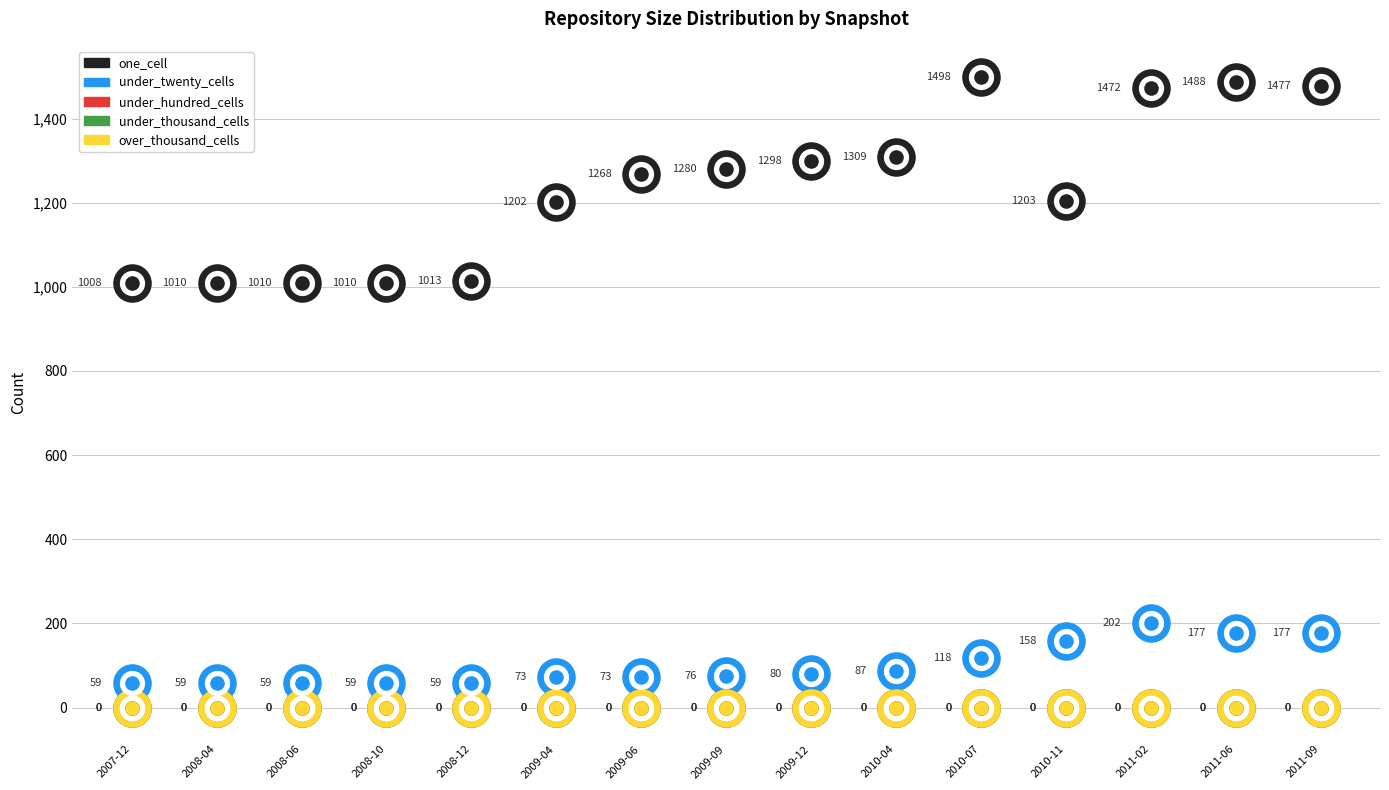

What are all the series names shown in the legend?

one_cell, under_twenty_cells, under_hundred_cells, under_thousand_cells, over_thousand_cells